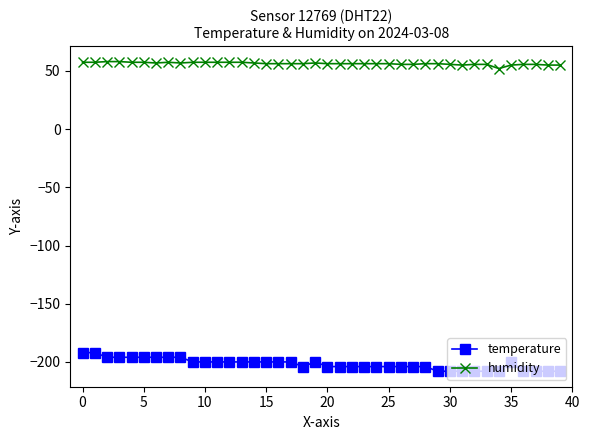

What is the sum of all humidity values?

2252.8